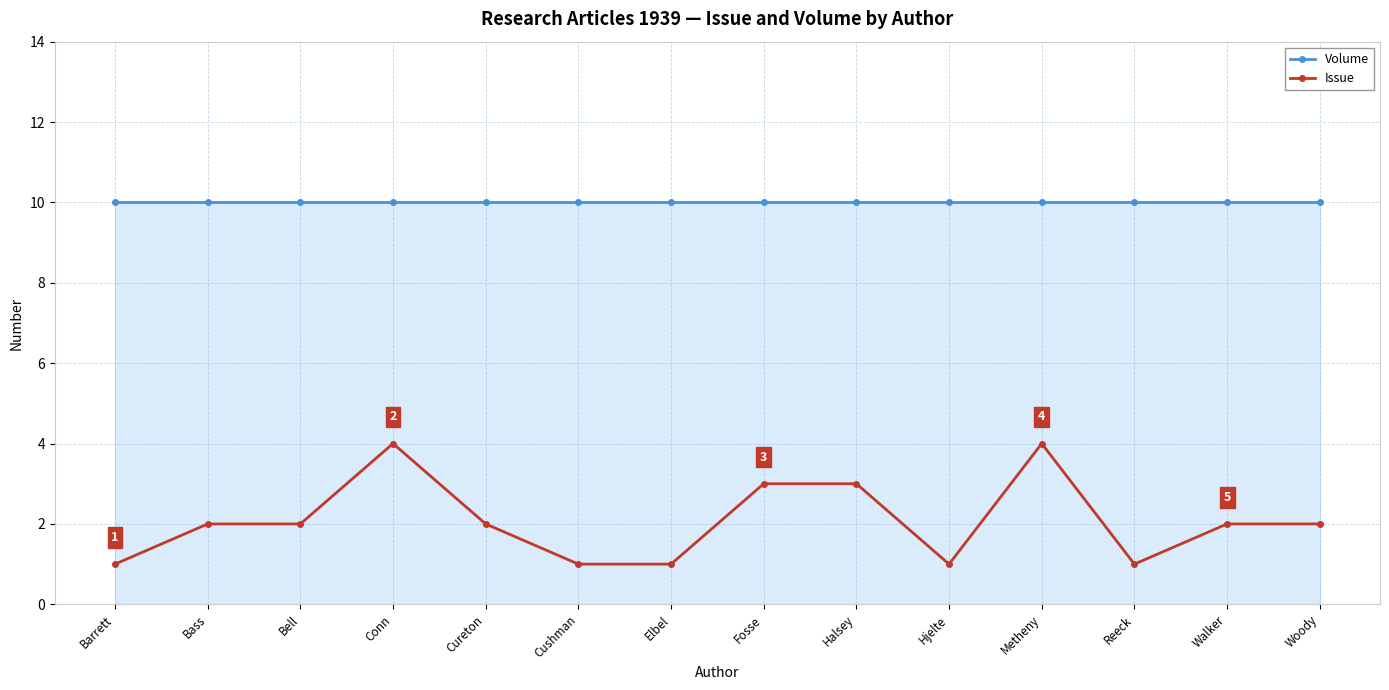

Reading left to right, transcribe all the data shown in this chart.

Volume: 10	10	10	10	10	10	10	10	10	10	10	10	10	10
Issue: 1	2	2	4	2	1	1	3	3	1	4	1	2	2